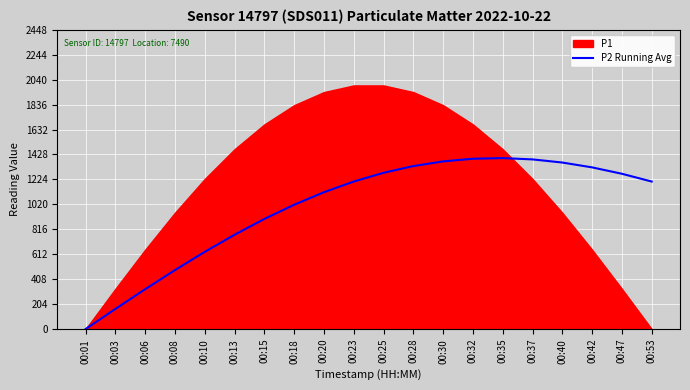

List the labels in order of value, smallest first.

00:01, 00:03, 00:06, 00:08, 00:10, 00:13, 00:15, 00:18, 00:20, 00:53, 00:23, 00:47, 00:25, 00:42, 00:28, 00:40, 00:30, 00:37, 00:32, 00:35